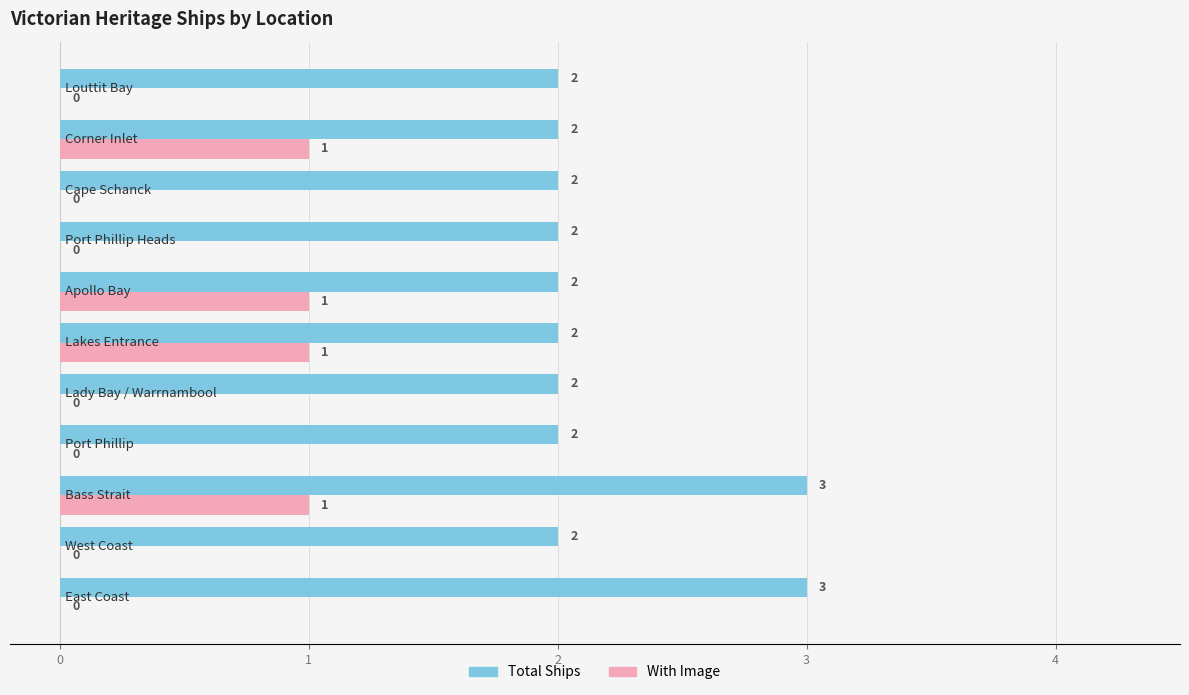

What is the sum of all Total Ships values?

24